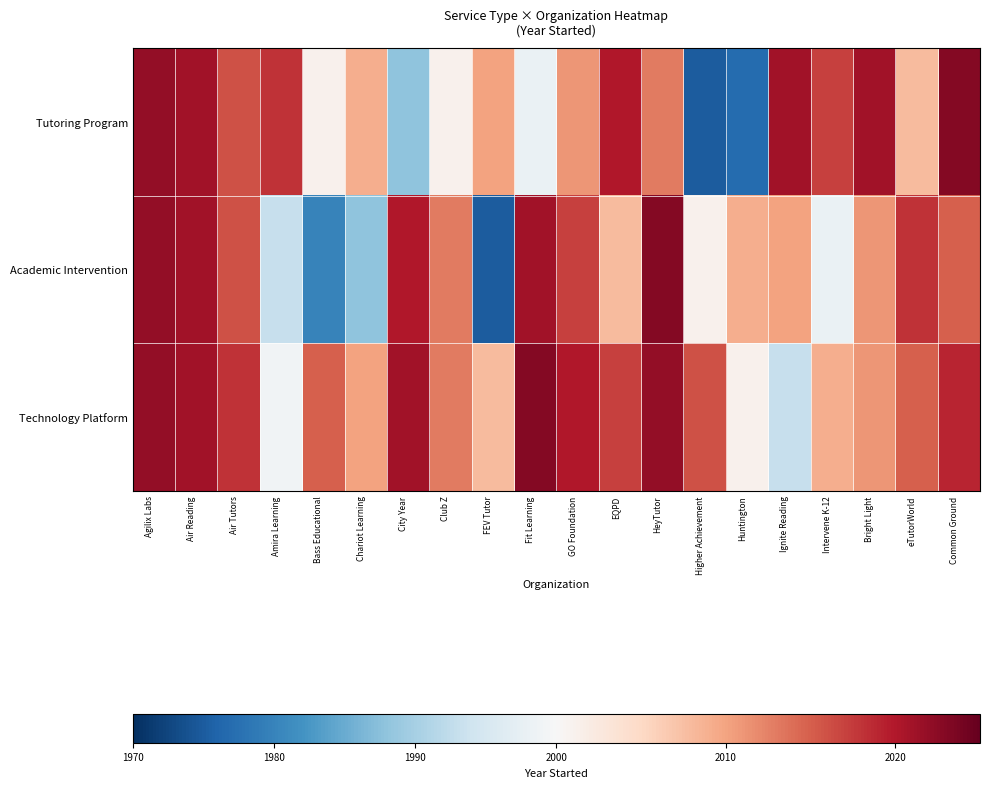

What is the spread (max minus min) of values at Huntington?

32